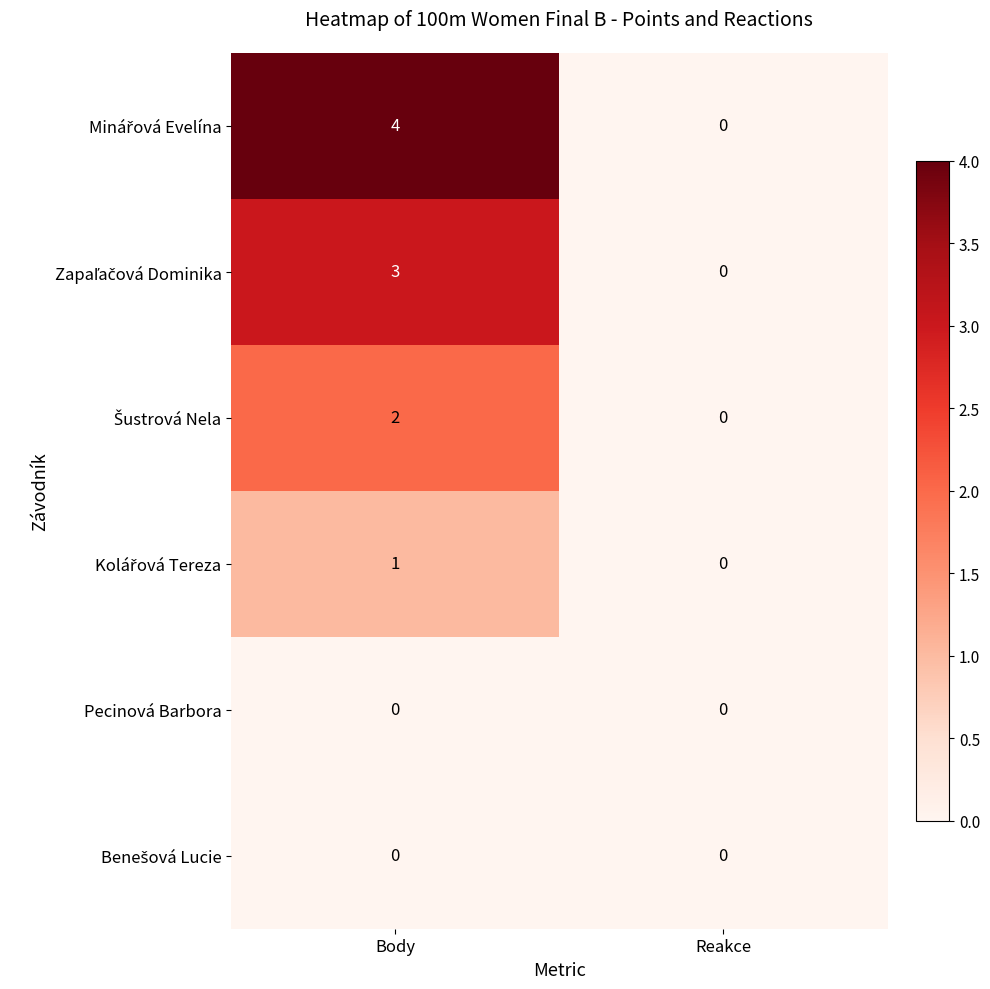

What is the spread (max minus min) of values at Body?

4